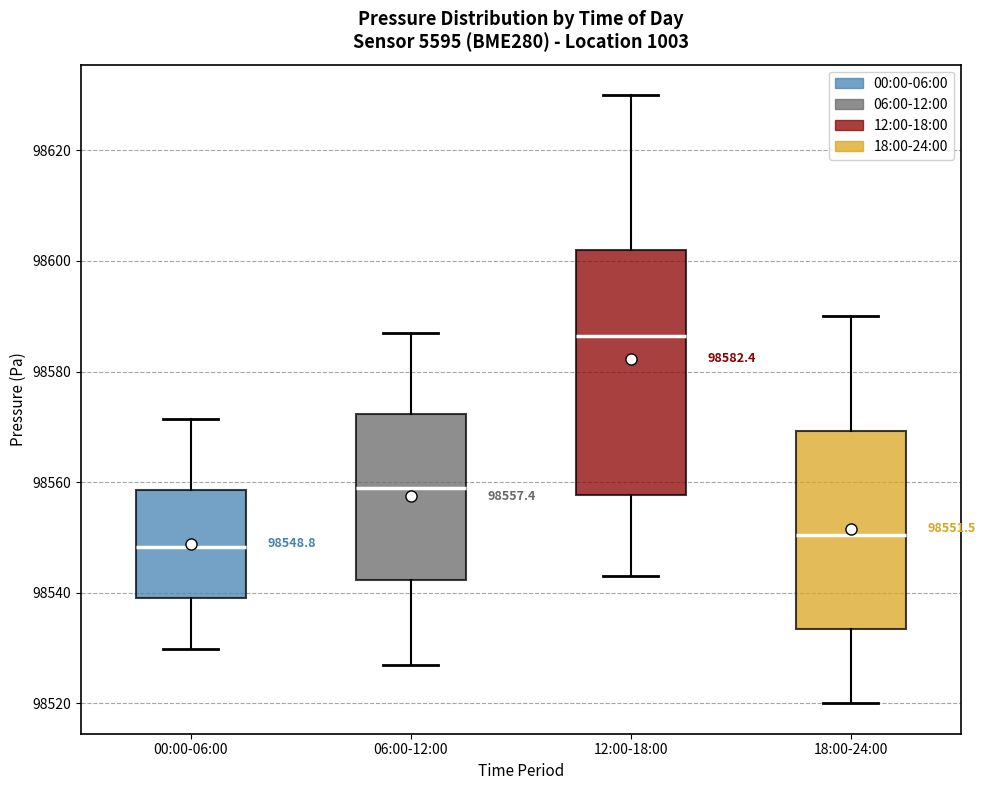

Which box has the highest median line?

12:00-18:00